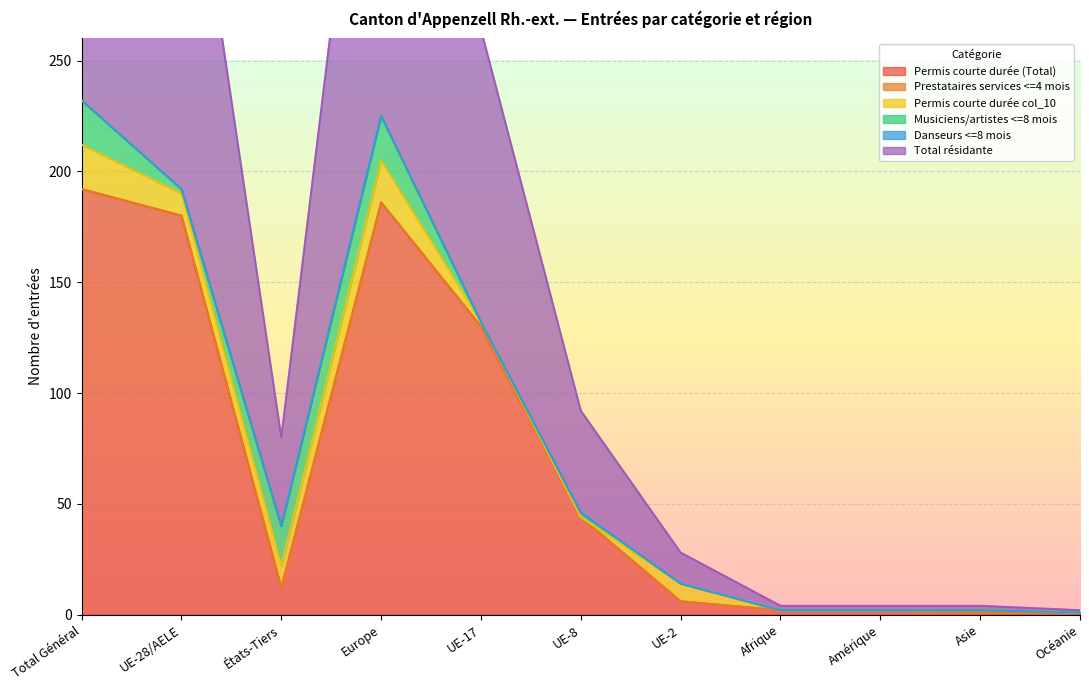

Is the value of Permis courte durée (Total) at Amérique greater than the value of Total résidante at Afrique?

No